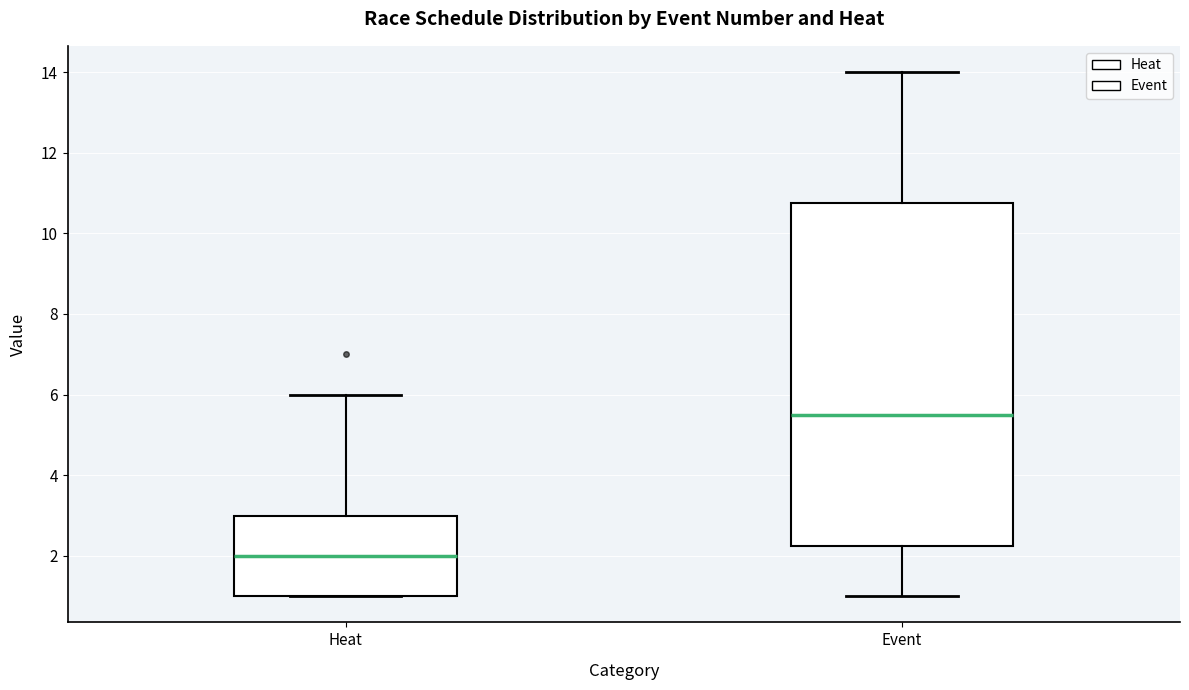

Reading left to right, transcribe this box plot: for each box, give where its median line is, the range the box spans, and where its two whiskers end, as read against the y-axis. The values are not printed on the chart, so give them approximately, as read against the axis.

Heat: median 2.0, box 1.0 to 3.0, whiskers 1.0 to 6.0
Event: median 5.6, box 2.2 to 10.8, whiskers 1.0 to 14.0